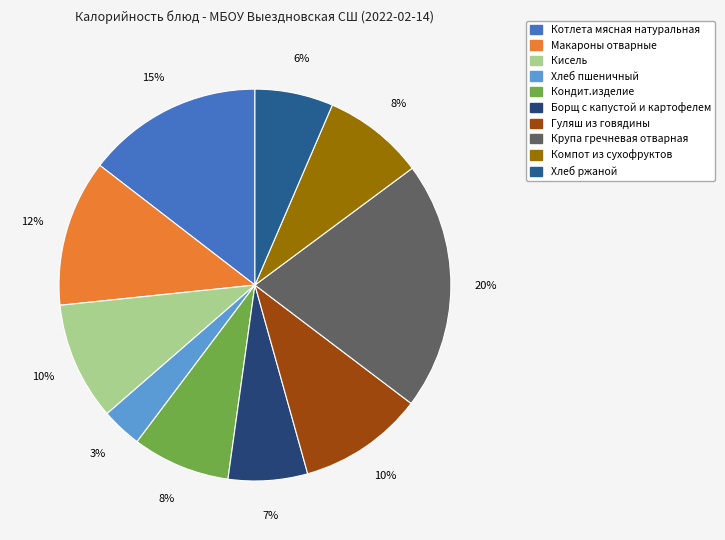

How many segments does this pie chart have?

10